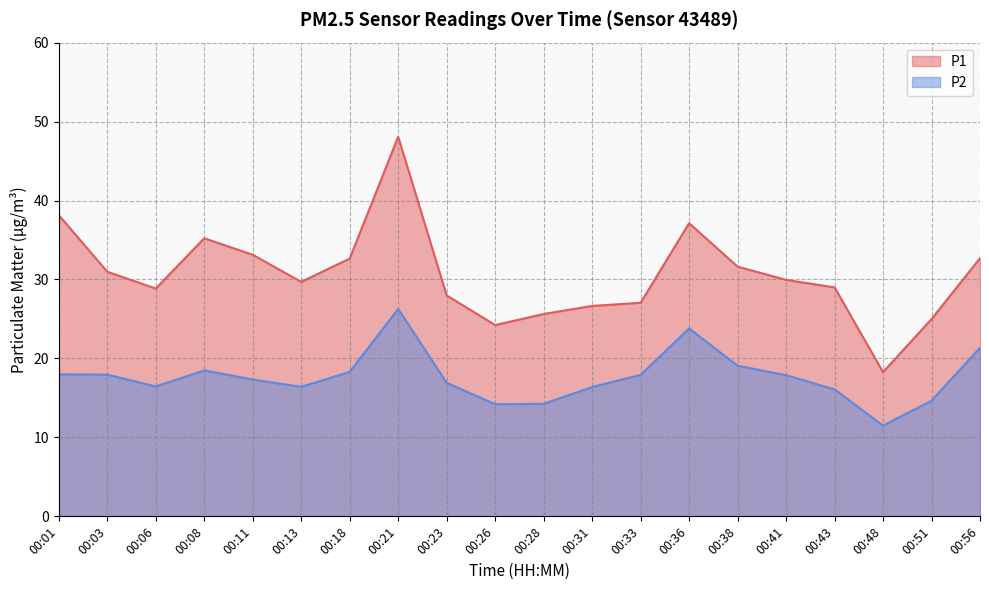

The P2 series shows 27.2 at 00:23. True or false?

False